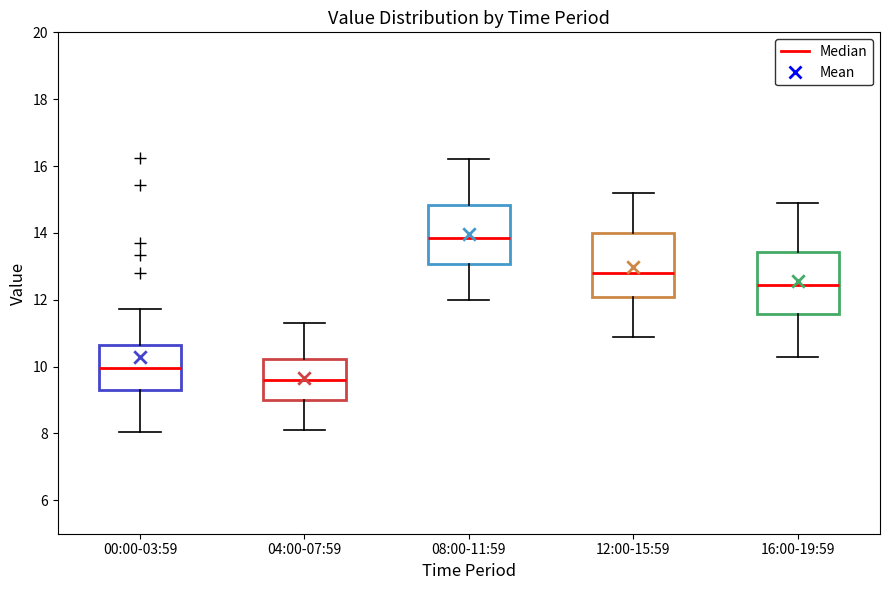

Reading left to right, transcribe this box plot: for each box, give where its median line is, the range the box spans, and where its two whiskers end, as read against the y-axis. The values are not printed on the chart, so give them approximately, as read against the axis.

00:00-03:59: median 10.0, box 9.4 to 10.6, whiskers 8.0 to 11.8
04:00-07:59: median 9.6, box 9.0 to 10.2, whiskers 8.2 to 11.4
08:00-11:59: median 13.8, box 13.0 to 14.8, whiskers 12.0 to 16.2
12:00-15:59: median 12.8, box 12.0 to 14.0, whiskers 11.0 to 15.2
16:00-19:59: median 12.4, box 11.6 to 13.4, whiskers 10.4 to 15.0